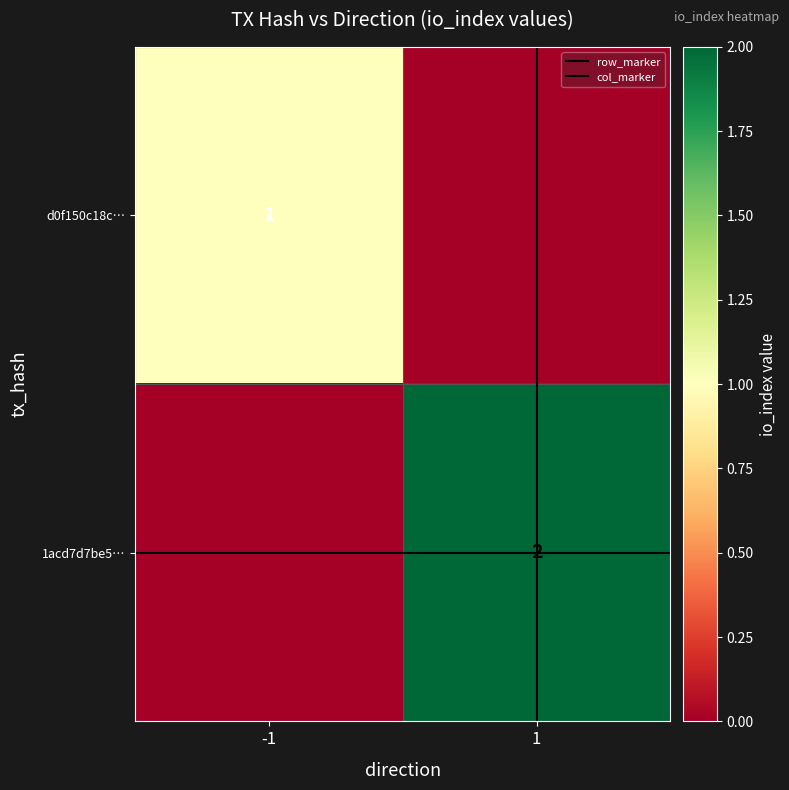

Rank the series by their maximum value, from highest to lowest.

1acd7d7be5…, row_marker, col_marker, d0f150c18c…